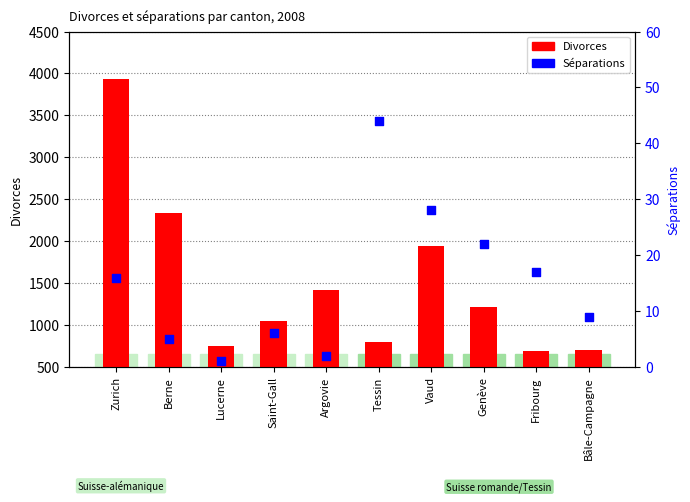

At which category is the sum across all series the highest?

Zurich